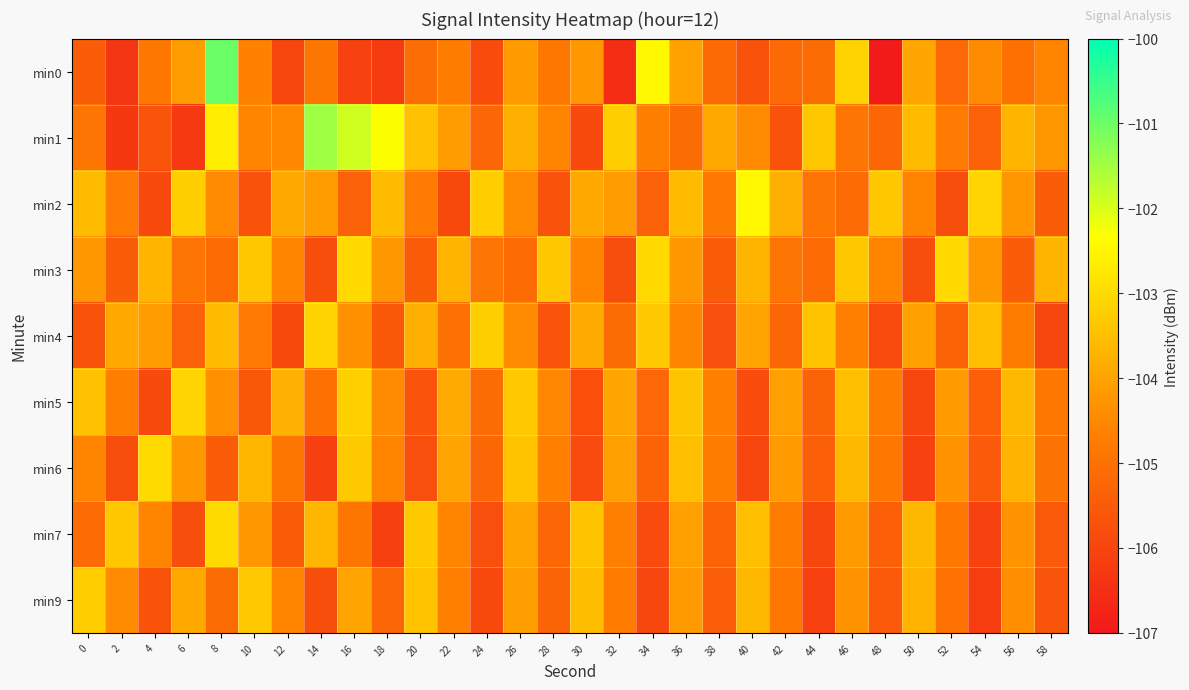

Reading left to right, list all the values displayed in this chart.

min0: 0=-105.4	2=-106.3	4=-104.8	6=-104.1	8=-101.0	10=-104.6	12=-105.9	14=-104.9	16=-106.1	18=-106.2	20=-105.1	22=-104.7	24=-105.8	26=-104.2	28=-104.8	30=-104.2	32=-106.5	34=-102.5	36=-104.0	38=-105.1	40=-105.7	42=-105.1	44=-105.1	46=-103.1	48=-107.0	50=-104.0	52=-105.2	54=-104.4	56=-105.0	58=-104.5
min1: 0=-104.9	2=-106.3	4=-105.6	6=-106.2	8=-102.6	10=-104.6	12=-104.5	14=-101.5	16=-101.9	18=-102.3	20=-103.5	22=-104.1	24=-105.2	26=-103.8	28=-104.6	30=-105.9	32=-103.2	34=-104.7	36=-105.1	38=-103.9	40=-104.4	42=-105.7	44=-103.3	46=-104.9	48=-105.2	50=-103.6	52=-104.8	54=-105.3	56=-103.7	58=-104.2
min2: 0=-103.6	2=-104.8	4=-105.9	6=-103.2	8=-104.5	10=-105.7	12=-103.9	14=-104.1	16=-105.3	18=-103.6	20=-104.8	22=-105.9	24=-103.2	26=-104.5	28=-105.7	30=-103.9	32=-104.1	34=-105.3	36=-103.6	38=-104.8	40=-102.5	42=-103.8	44=-104.9	46=-105.1	48=-103.3	50=-104.6	52=-105.8	54=-103.1	56=-104.2	58=-105.5
min3: 0=-104.2	2=-105.5	4=-103.7	6=-104.9	8=-105.1	10=-103.3	12=-104.6	14=-105.8	16=-103.0	18=-104.2	20=-105.5	22=-103.7	24=-104.9	26=-105.1	28=-103.3	30=-104.6	32=-105.8	34=-103.0	36=-104.2	38=-105.5	40=-103.7	42=-104.9	44=-105.1	46=-103.3	48=-104.6	50=-105.8	52=-103.0	54=-104.2	56=-105.5	58=-103.7
min4: 0=-105.7	2=-103.9	4=-104.1	6=-105.3	8=-103.6	10=-104.8	12=-105.9	14=-103.1	16=-104.3	18=-105.6	20=-103.8	22=-105.0	24=-103.2	26=-104.4	28=-105.7	30=-103.9	32=-105.1	34=-103.3	36=-104.5	38=-105.8	40=-104.0	42=-105.2	44=-103.4	46=-104.6	48=-105.9	50=-104.1	52=-105.3	54=-103.5	56=-104.7	58=-106.0
min5: 0=-103.5	2=-104.7	4=-105.9	6=-103.1	8=-104.3	10=-105.5	12=-103.8	14=-105.0	16=-103.2	18=-104.4	20=-105.7	22=-103.9	24=-105.1	26=-103.3	28=-104.5	30=-105.8	32=-104.0	34=-105.2	36=-103.4	38=-104.6	40=-105.8	42=-104.1	44=-105.3	46=-103.5	48=-104.7	50=-106.0	52=-104.2	54=-105.4	56=-103.6	58=-104.8
min6: 0=-104.6	2=-105.8	4=-103.0	6=-104.2	8=-105.4	10=-103.7	12=-104.9	14=-106.1	16=-103.3	18=-104.5	20=-105.8	22=-104.0	24=-105.2	26=-103.4	28=-104.6	30=-105.9	32=-104.1	34=-105.3	36=-103.5	38=-104.7	40=-106.0	42=-104.2	44=-105.4	46=-103.6	48=-104.8	50=-106.1	52=-104.3	54=-105.5	56=-103.7	58=-104.9
min7: 0=-105.1	2=-103.3	4=-104.6	6=-105.8	8=-103.0	10=-104.2	12=-105.4	14=-103.7	16=-104.9	18=-106.1	20=-103.3	22=-104.5	24=-105.8	26=-104.0	28=-105.2	30=-103.4	32=-104.6	34=-105.9	36=-104.1	38=-105.3	40=-103.5	42=-104.7	44=-106.0	46=-104.2	48=-105.4	50=-103.6	52=-104.8	54=-106.1	56=-104.3	58=-105.5
min9: 0=-103.2	2=-104.5	4=-105.7	6=-103.9	8=-105.1	10=-103.3	12=-104.5	14=-105.8	16=-104.0	18=-105.2	20=-103.4	22=-104.7	24=-105.9	26=-104.1	28=-105.3	30=-103.5	32=-104.8	34=-106.0	36=-104.2	38=-105.4	40=-103.6	42=-104.8	44=-106.1	46=-104.3	48=-105.5	50=-103.7	52=-105.0	54=-106.2	56=-104.4	58=-105.6